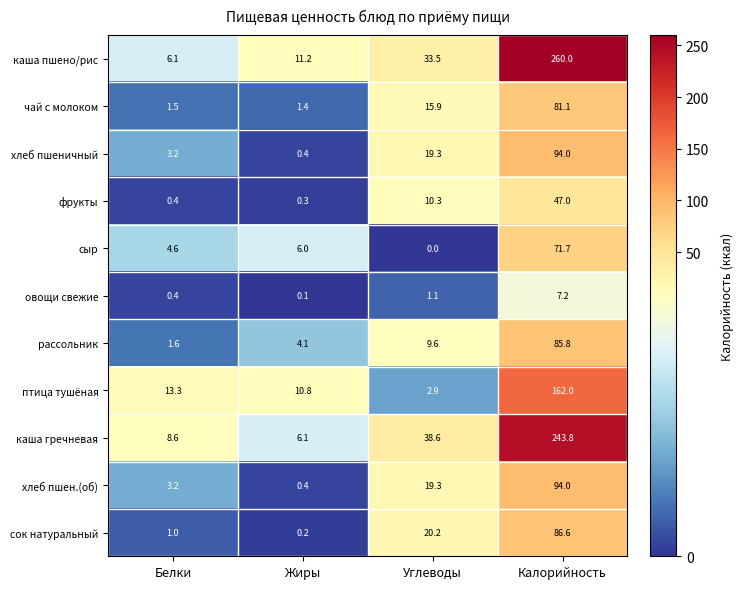

What is the average value of the каша пшено/рис series?

77.7